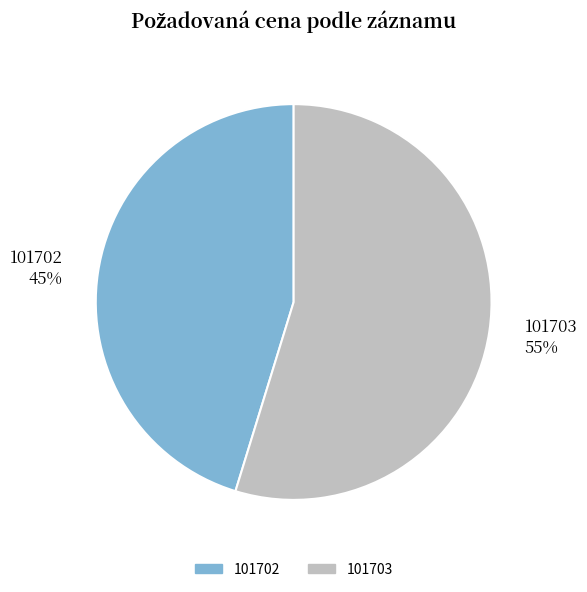

Is the sum of 101703 and 101702 greater than half?

Yes